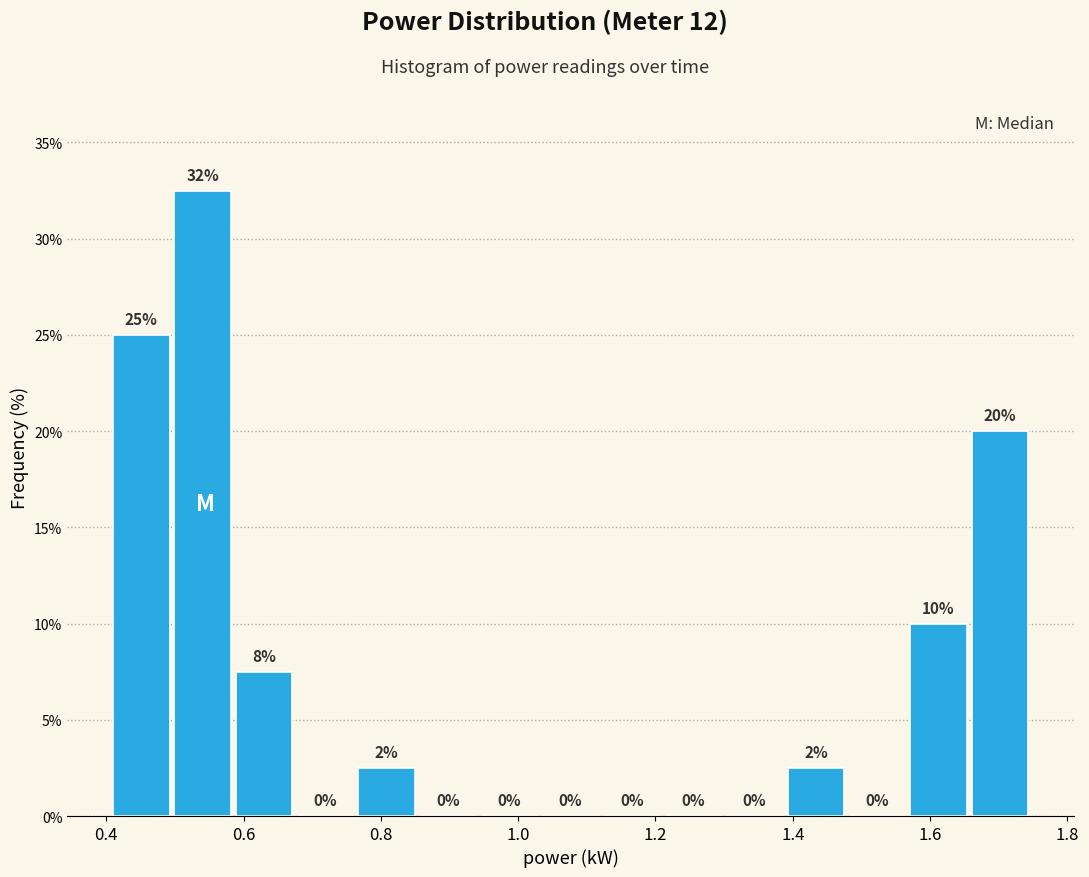

Which range on the x-axis has the tallest bar?

0.50 to 0.58